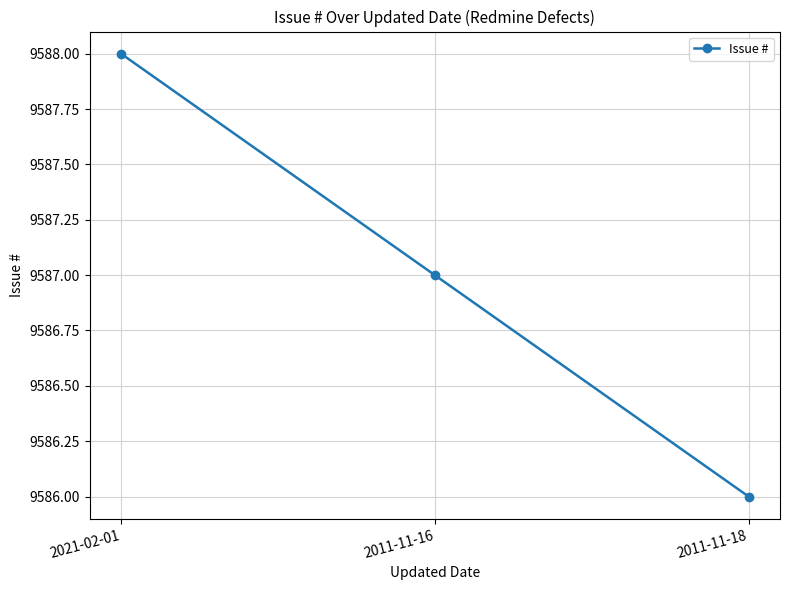

At which label does the data first exceed 9587?

2021-02-01